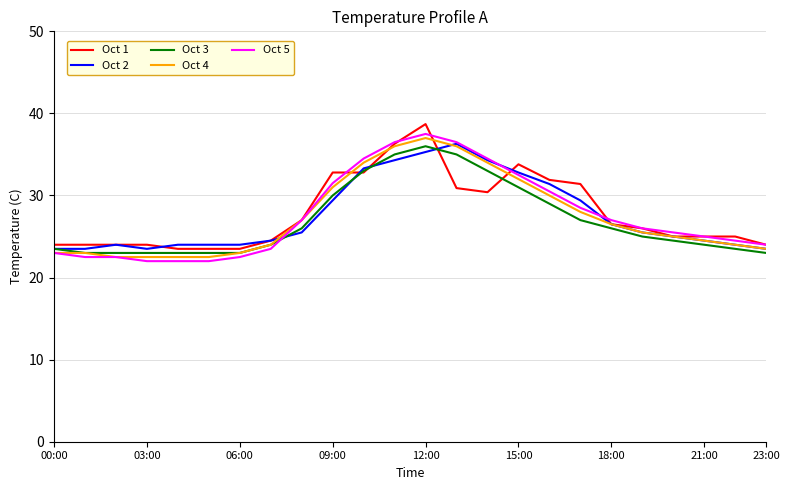

What is the lowest value of the Oct 3 series?

23.0